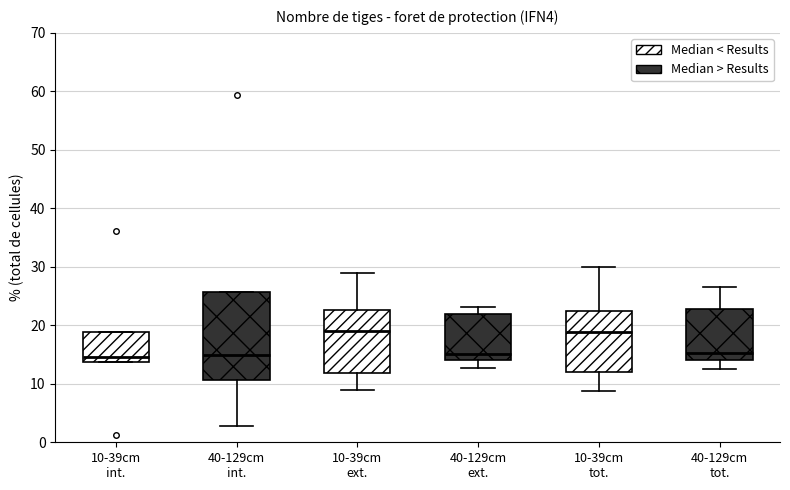

Comparing the boxes themselves (not the whiskers), which one is the tallest?

40-129cm int.